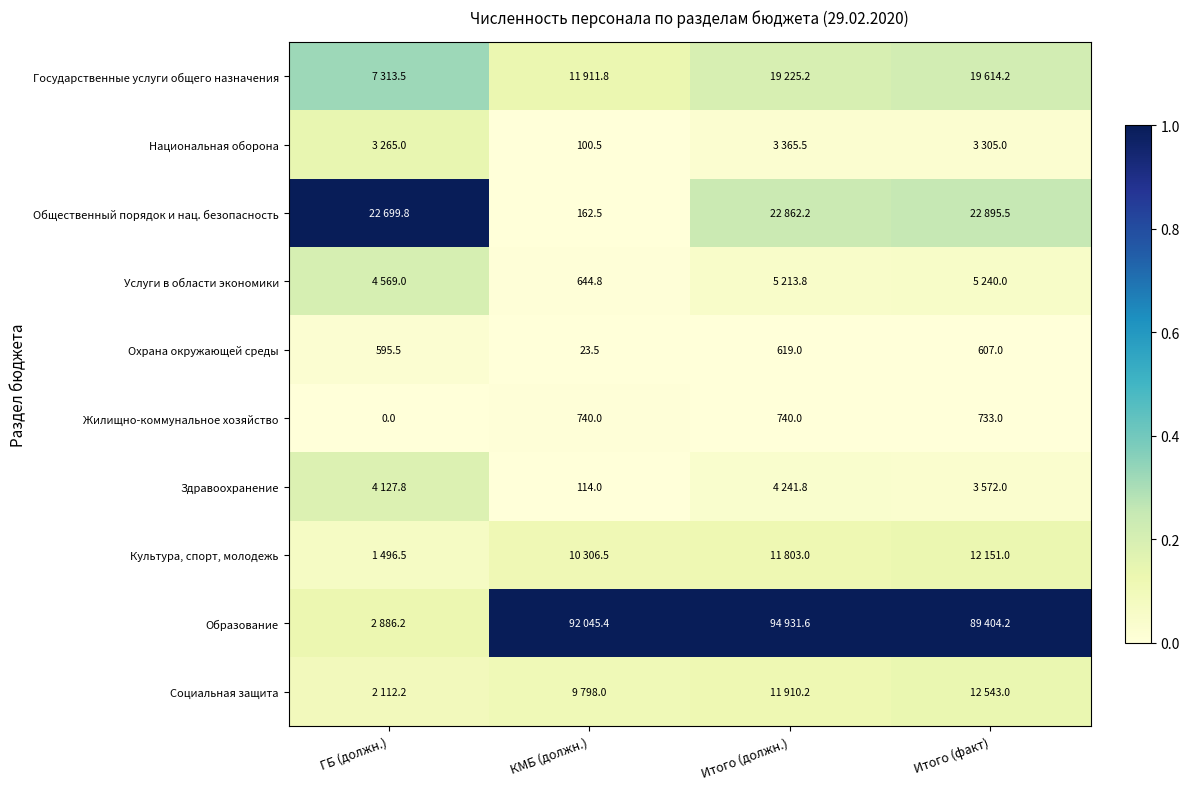

Which category has the lowest value in the Жилищно-коммунальное хозяйство series?

ГБ (должн.)